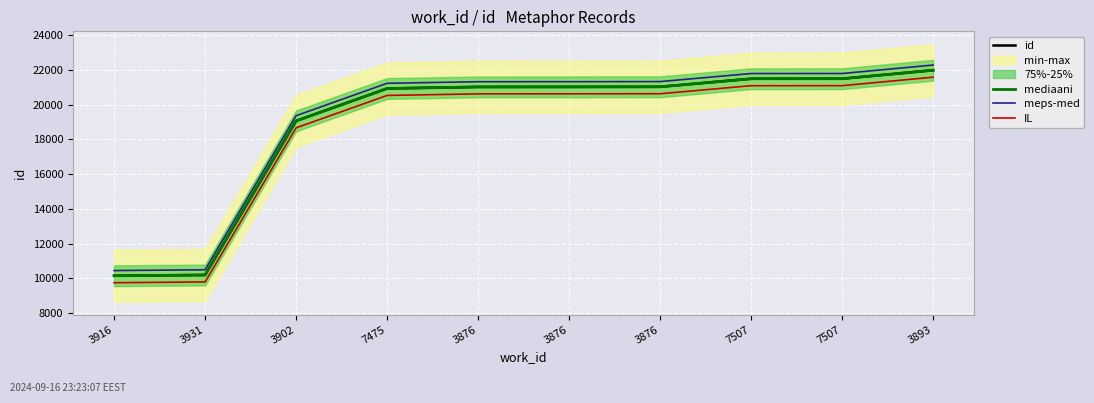

What is the value of the id point at the 9th from the left?

21498